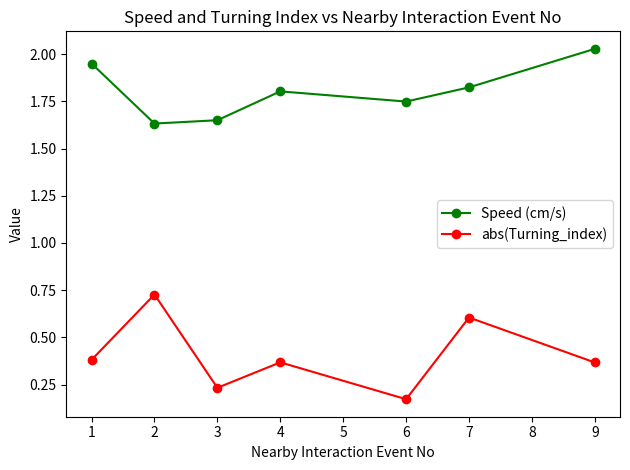

What is the sum of the Speed (cm/s) values at 2 and 6?

3.4